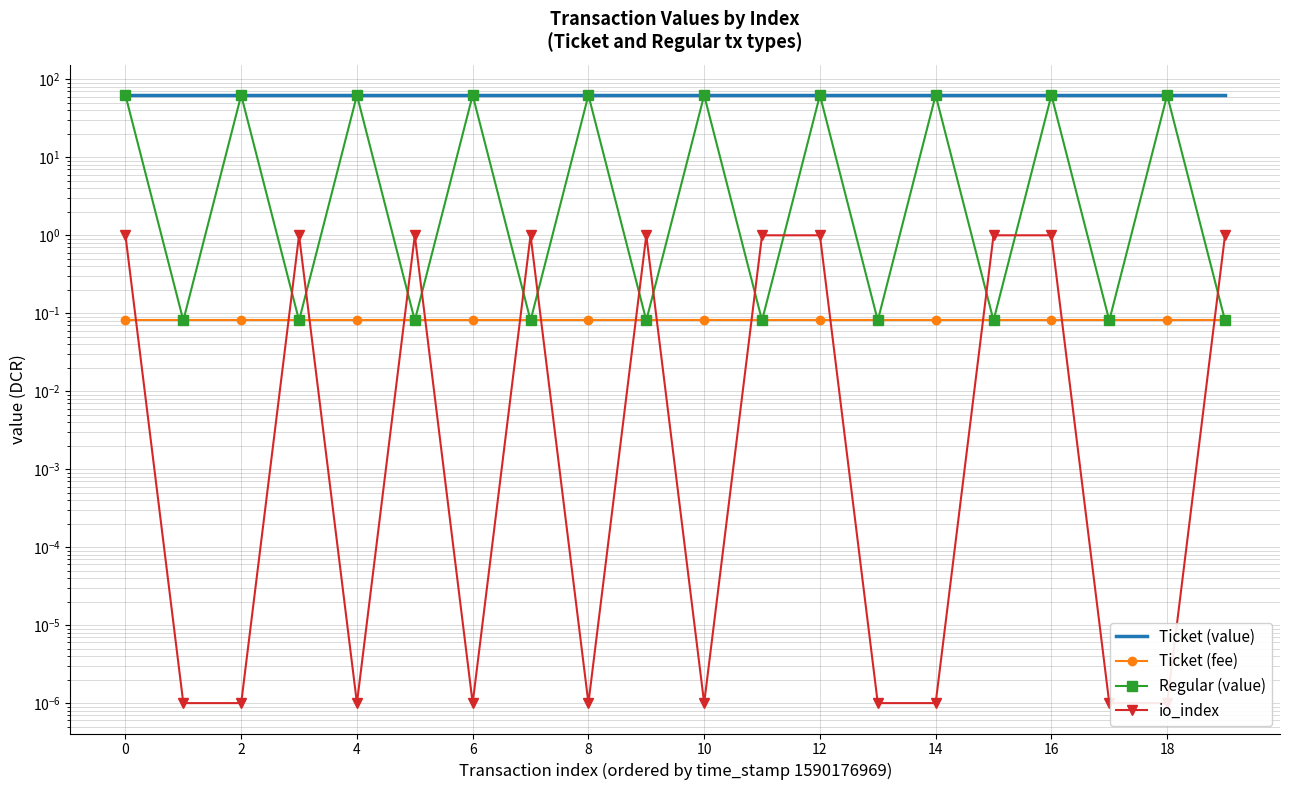

How many categories are shown in the chart?

20